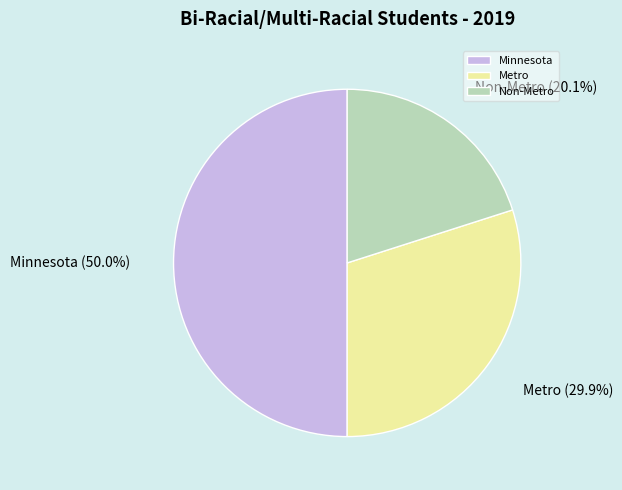

To the nearest percent, what percentage of the pie is Minnesota?

50%